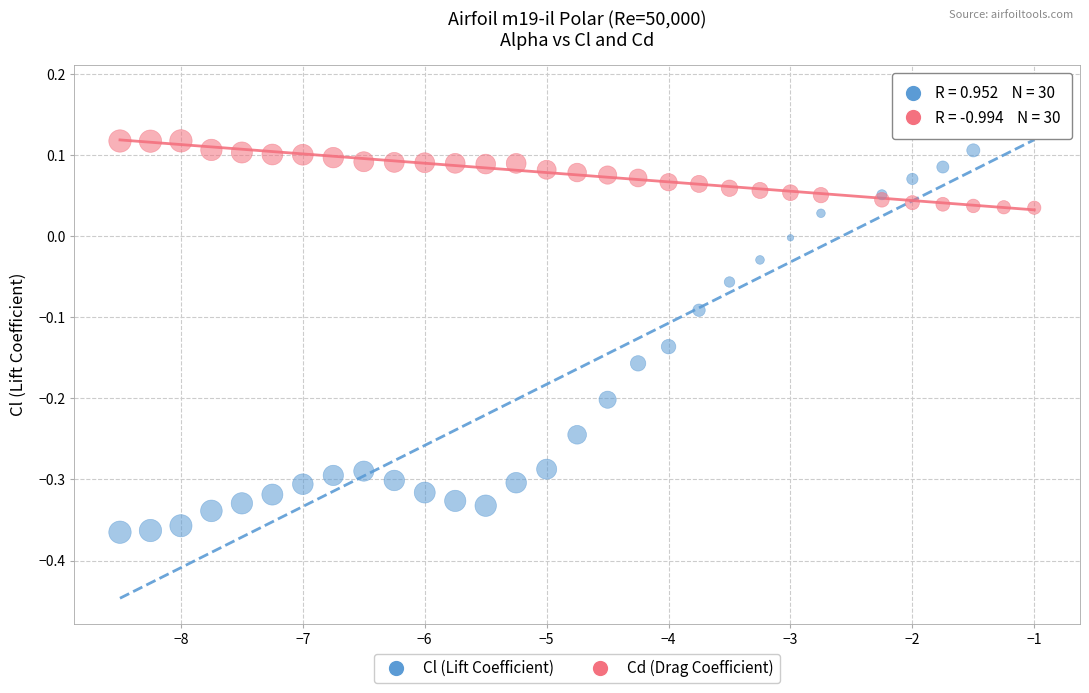

Which series contains the lowest Y value?

Cl (Lift Coefficient)